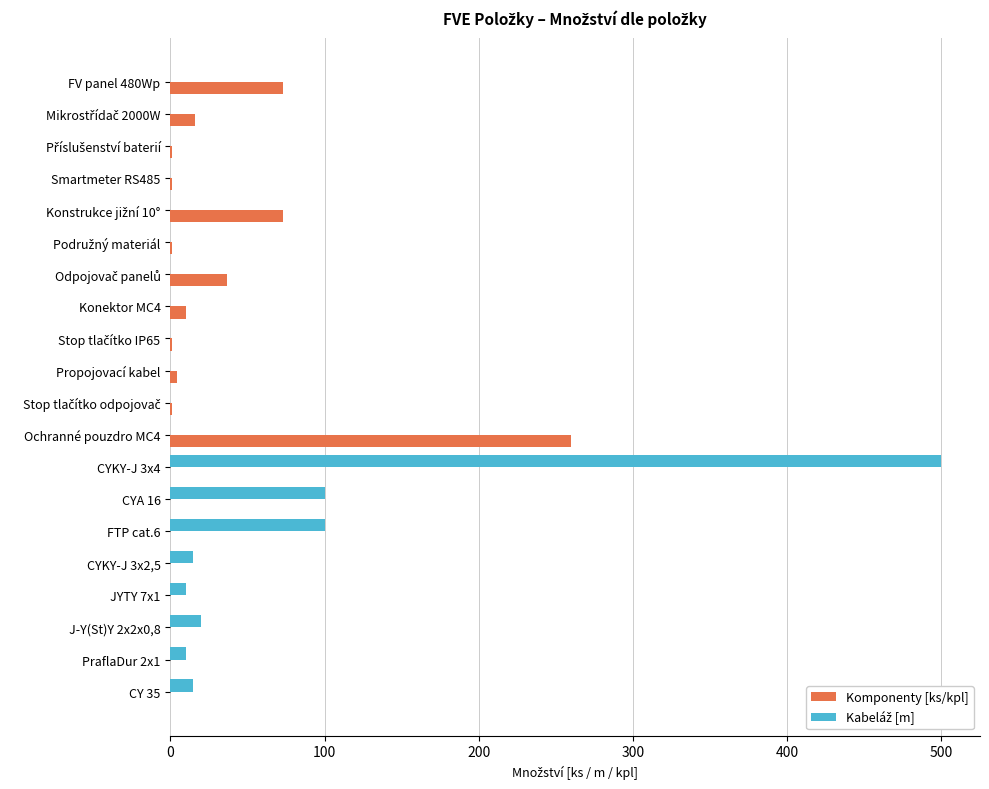

At which category is the sum across all series the highest?

CYKY-J 3x4